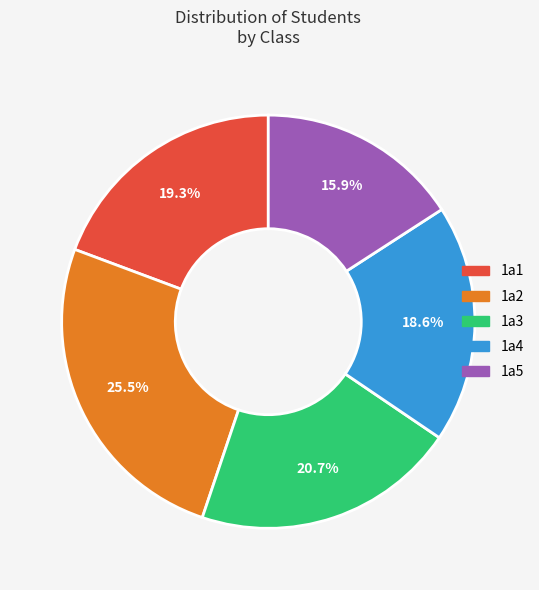

Is the sum of 1a4 and 1a3 greater than half?

No